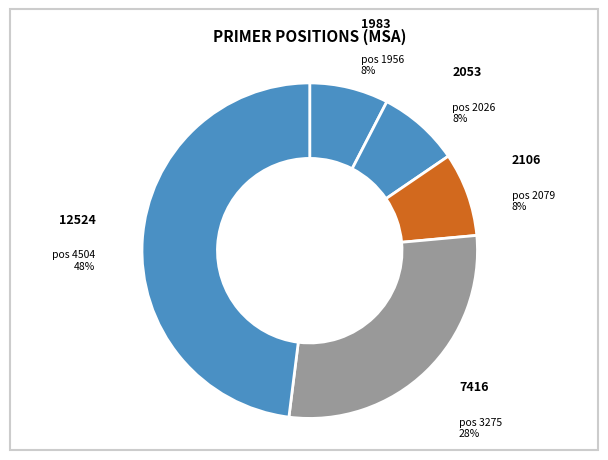

Rank the categories by value from highest to lowest.

4504, 3275, 2079, 2026, 1956